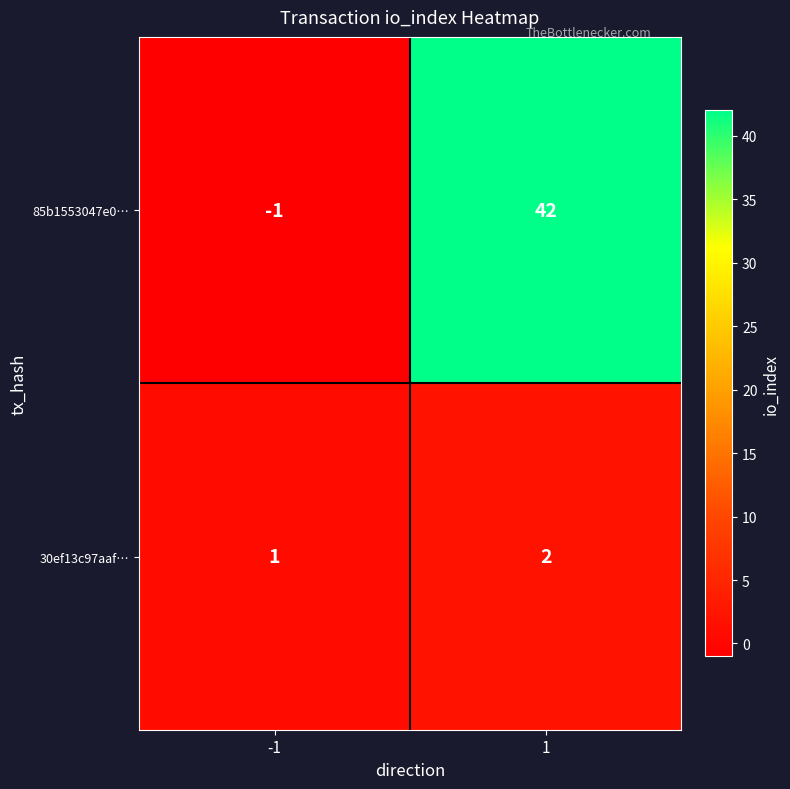

What is the greatest value displayed?

42